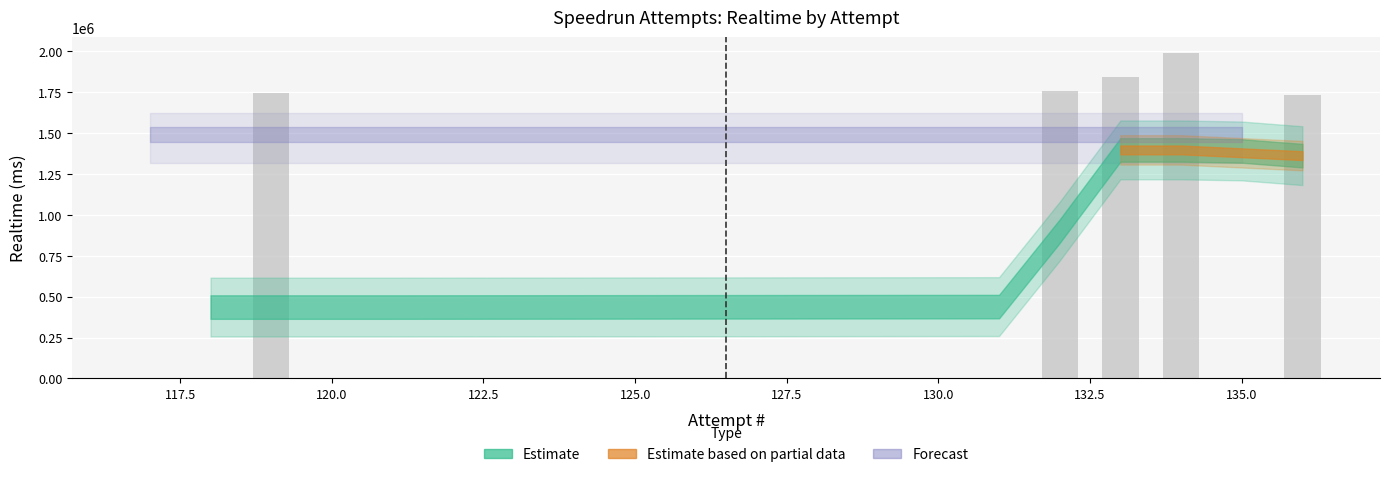

What is the maximum value shown in the chart?

1988388